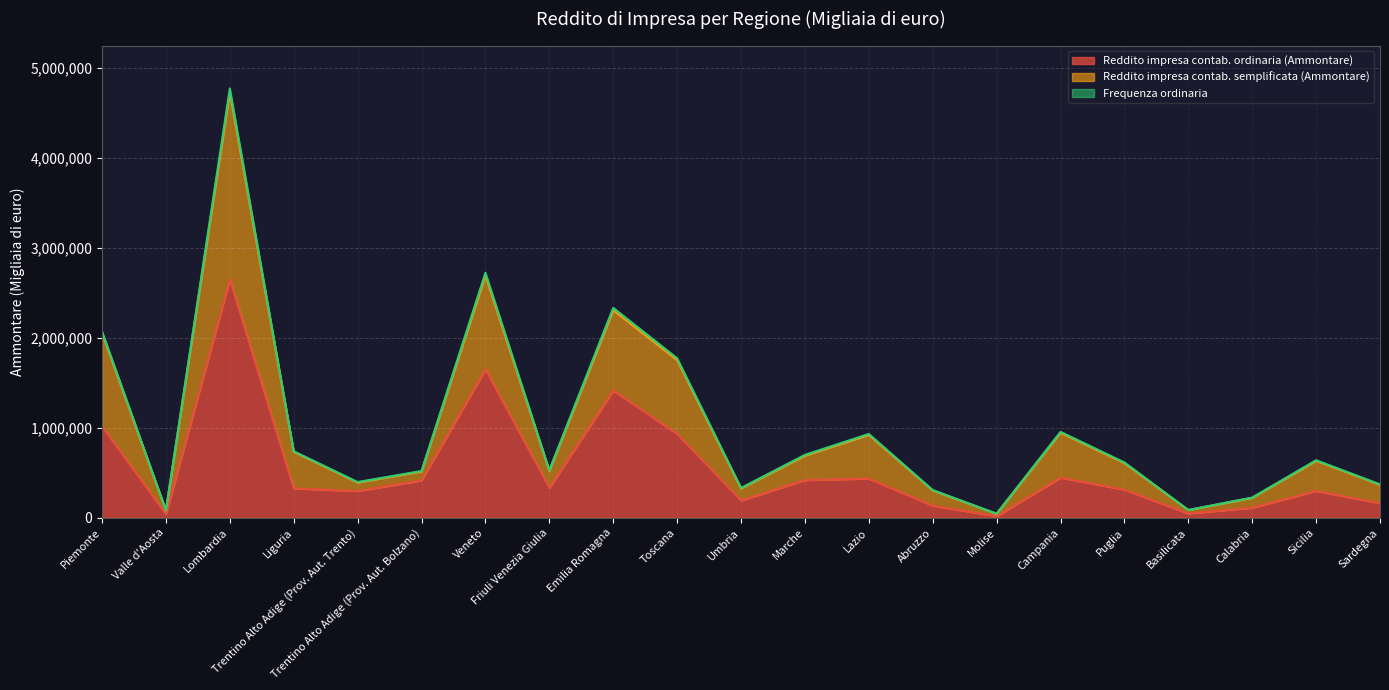

True or false: Frequenza ordinaria and Reddito impresa contab. ordinaria (Ammontare) cross at least once.

False